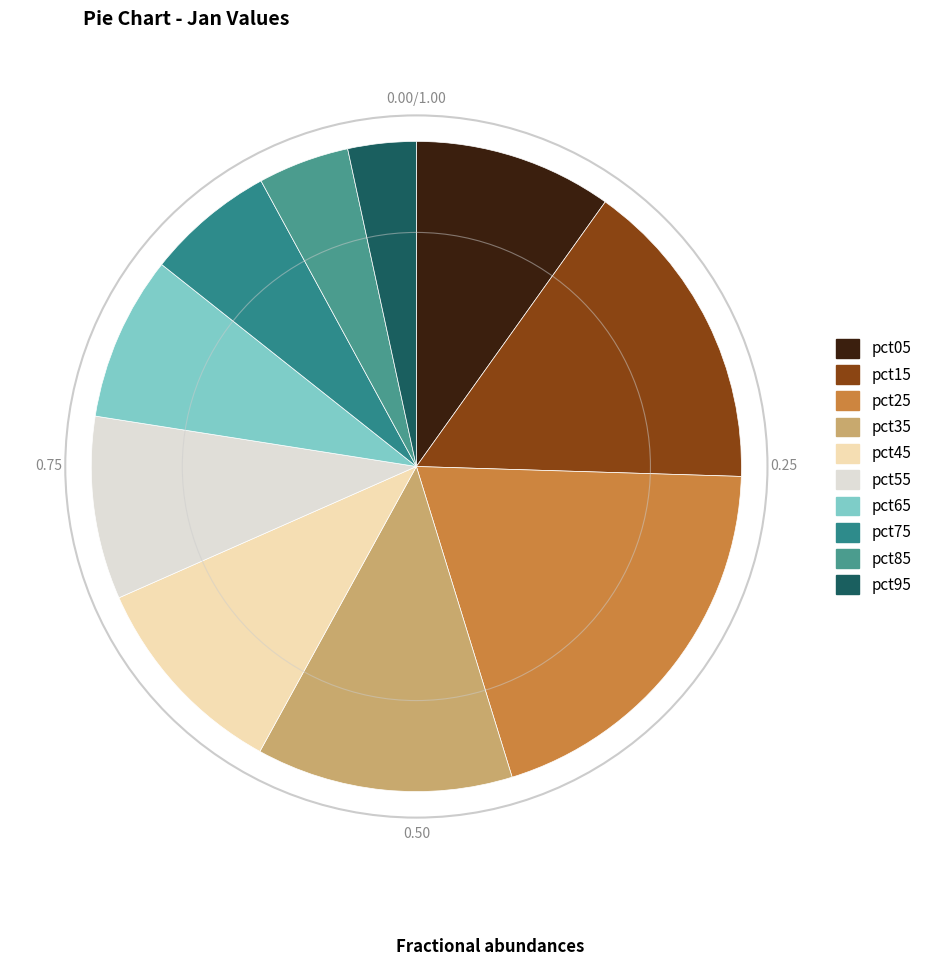

What percentage is NOT represented by pct25?

80.2%